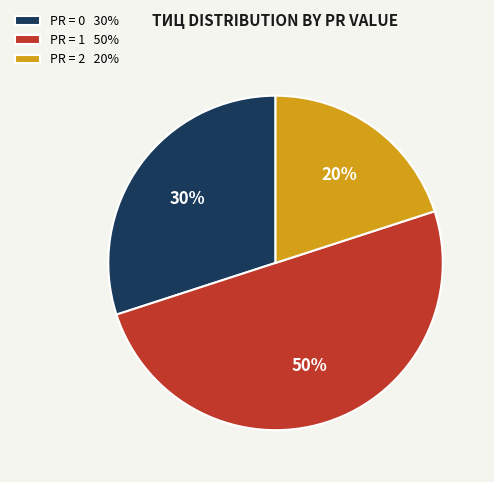

How many segments does this pie chart have?

3